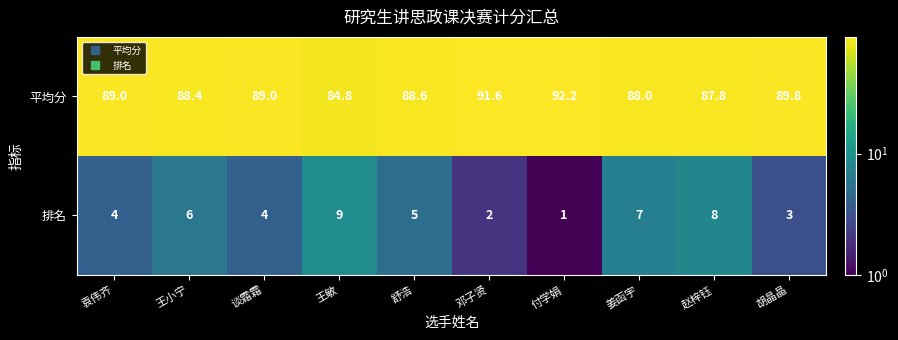

What is the average value of the 排名 series?

4.9